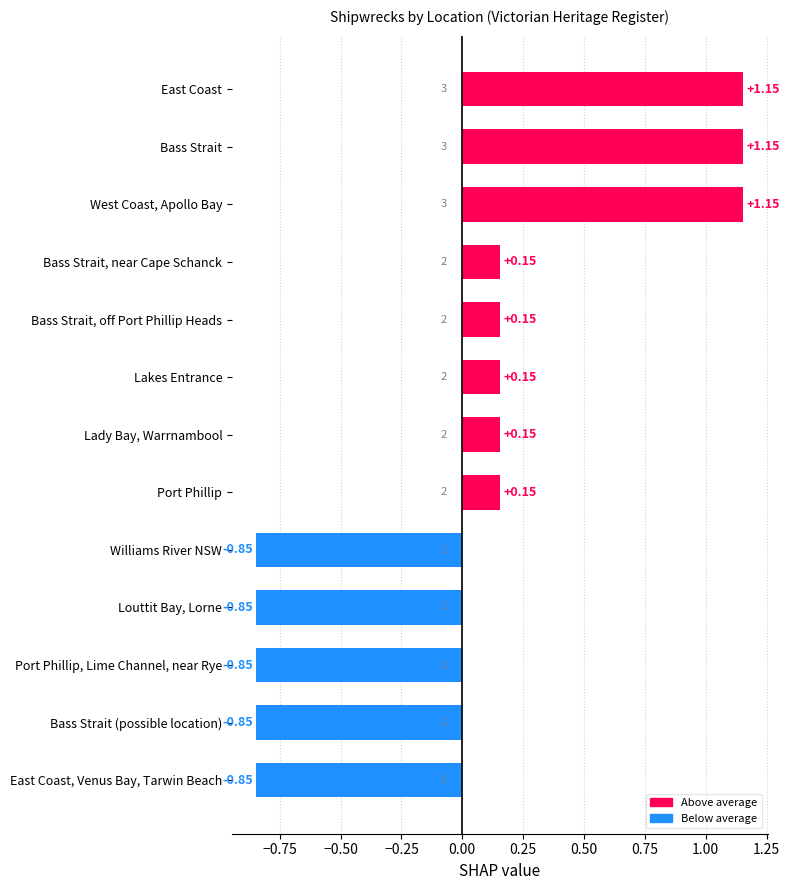

What is the difference between the maximum and minimum values?

2.0